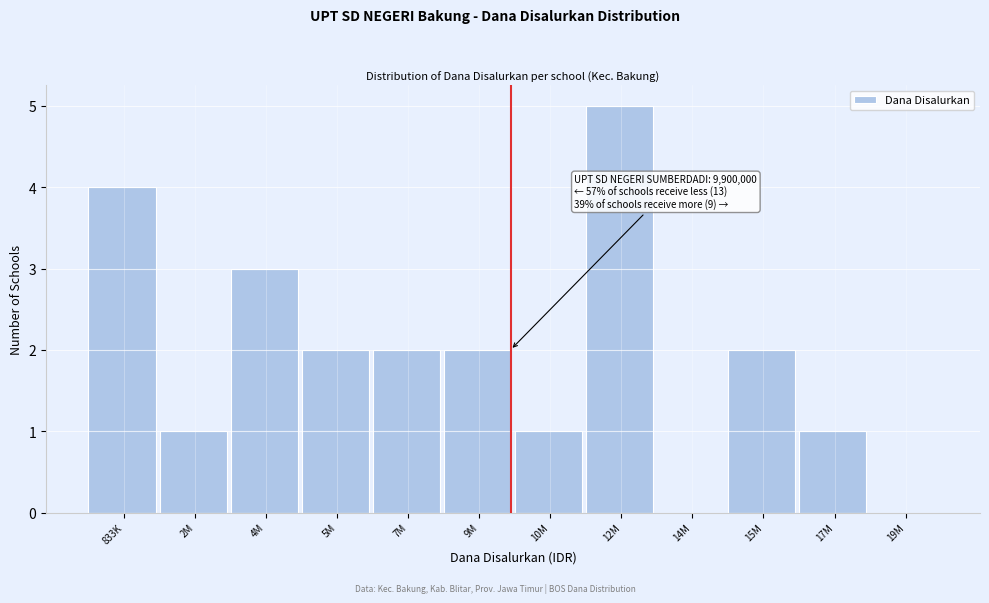

Reading left to right, extract all data points from this chart.

833K=4	2M=1	4M=3	5M=2	7M=2	9M=2	10M=1	12M=5	14M=0	15M=2	17M=1	19M=0